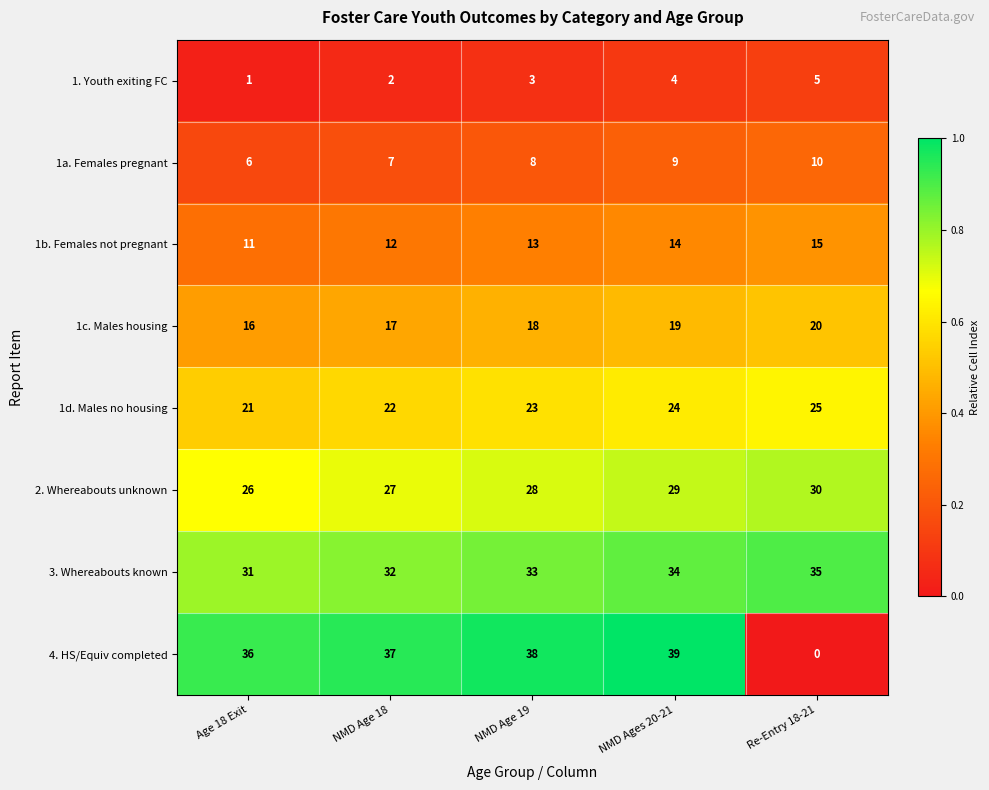

At which category is the sum across all series the highest?

NMD Ages 20-21